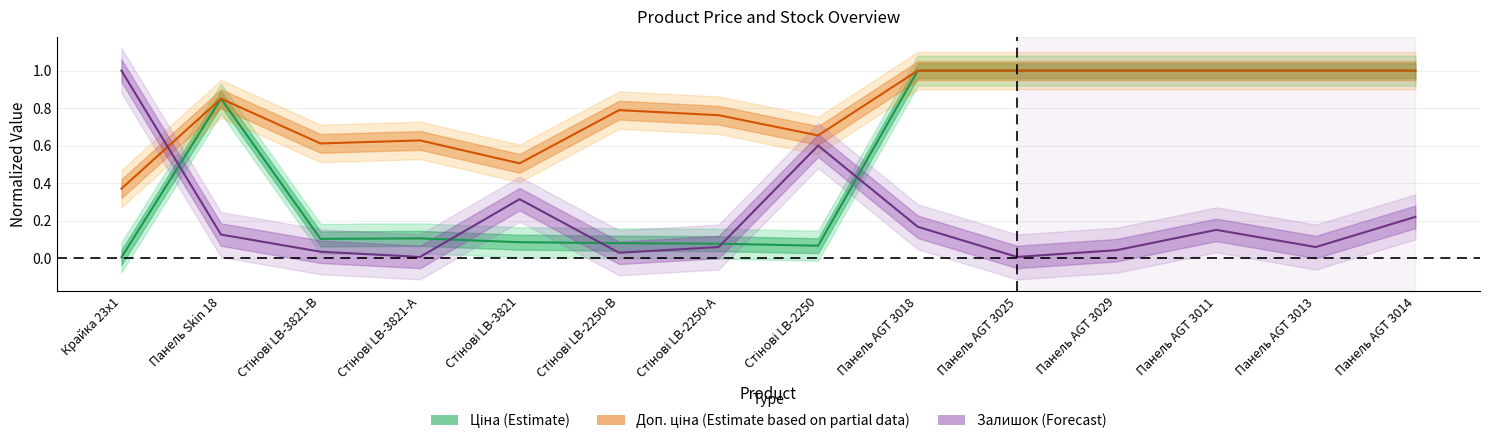

Reading left to right, extract all data points from this chart.

Ціна (Estimate): Крайка 23x1=0.0	Панель Skin 18=0.9	Стінові LB-3821-В=0.1	Стінові LB-3821-А=0.1	Стінові LB-3821=0.1	Стінові LB-2250-В=0.1	Стінові LB-2250-А=0.1	Стінові LB-2250=0.1	Панель AGT 3018=1.0	Панель AGT 3025=1.0	Панель AGT 3029=1.0	Панель AGT 3011=1.0	Панель AGT 3013=1.0	Панель AGT 3014=1.0
Доп. ціна (Estimate based on partial data): Крайка 23x1=0.4	Панель Skin 18=0.9	Стінові LB-3821-В=0.6	Стінові LB-3821-А=0.6	Стінові LB-3821=0.5	Стінові LB-2250-В=0.8	Стінові LB-2250-А=0.8	Стінові LB-2250=0.7	Панель AGT 3018=1.0	Панель AGT 3025=1.0	Панель AGT 3029=1.0	Панель AGT 3011=1.0	Панель AGT 3013=1.0	Панель AGT 3014=1.0
Залишок (Forecast): Крайка 23x1=1.0	Панель Skin 18=0.1	Стінові LB-3821-В=0.0	Стінові LB-3821-А=0.0	Стінові LB-3821=0.3	Стінові LB-2250-В=0.0	Стінові LB-2250-А=0.1	Стінові LB-2250=0.6	Панель AGT 3018=0.2	Панель AGT 3025=0.0	Панель AGT 3029=0.0	Панель AGT 3011=0.1	Панель AGT 3013=0.1	Панель AGT 3014=0.2